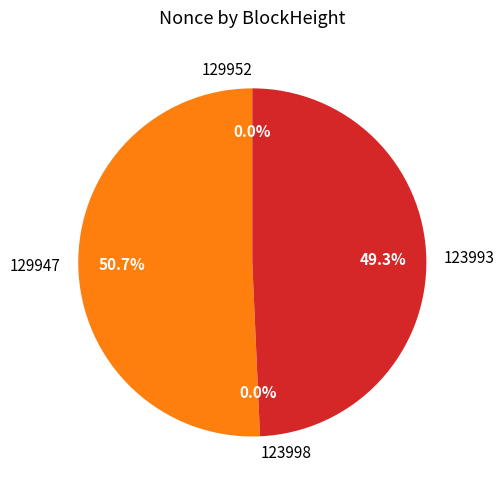

How many slices are in this pie chart?

4